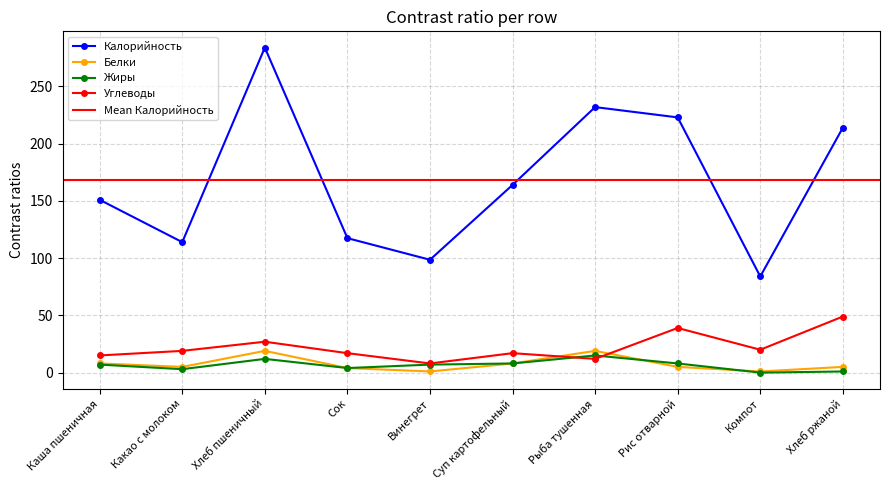

Which has a higher value, Каша пшеничная or Компот?

Каша пшеничная